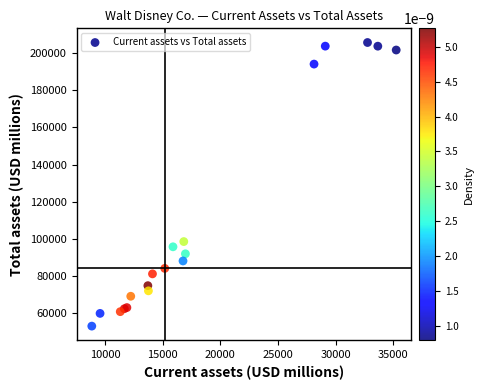

What Y value in the scatter plot is closest to 129368?

98598